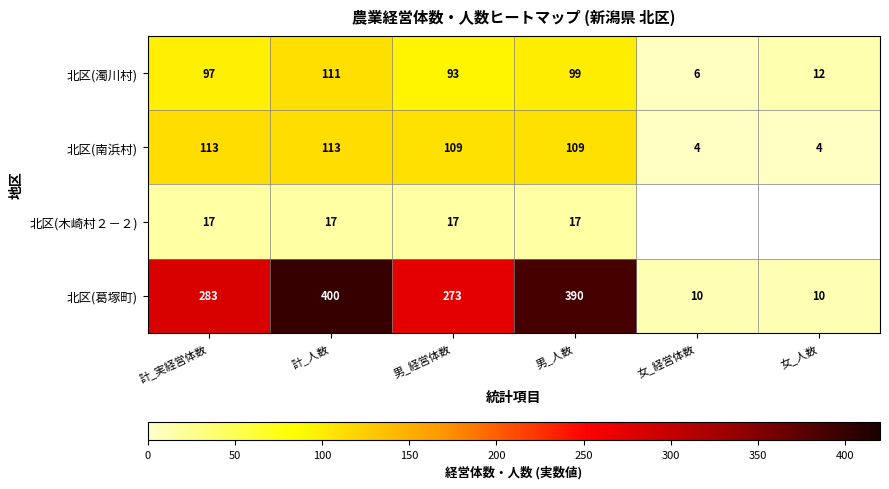

Which category has the highest value in the 北区(濁川村) series?

計_人数